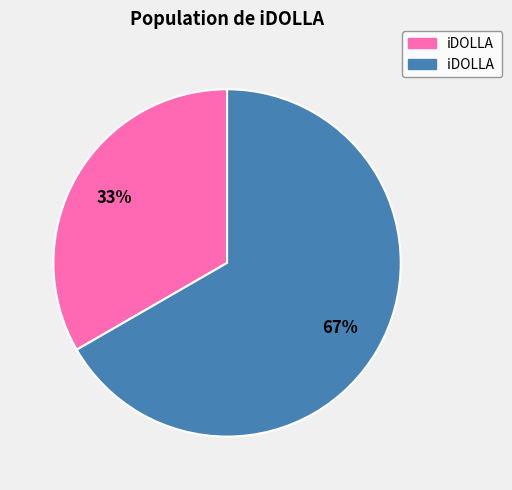

How many segments does this pie chart have?

2